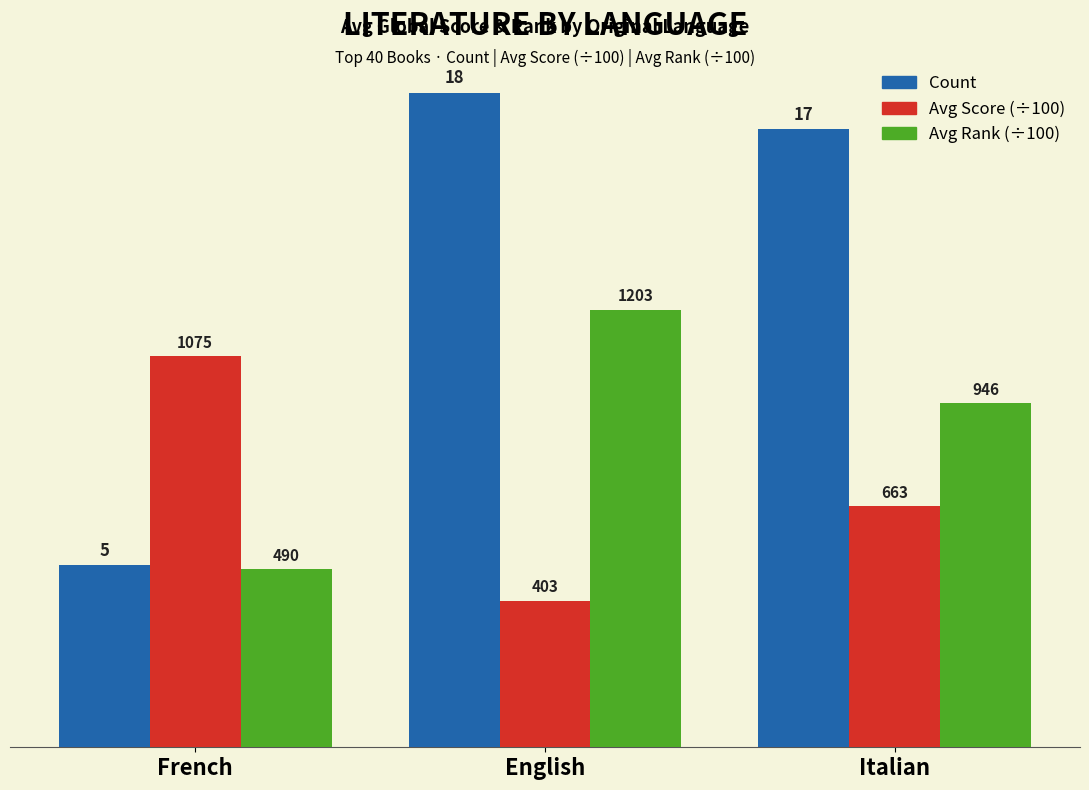

List the labels in order of Avg Score (÷100) value, largest first.

French, Italian, English